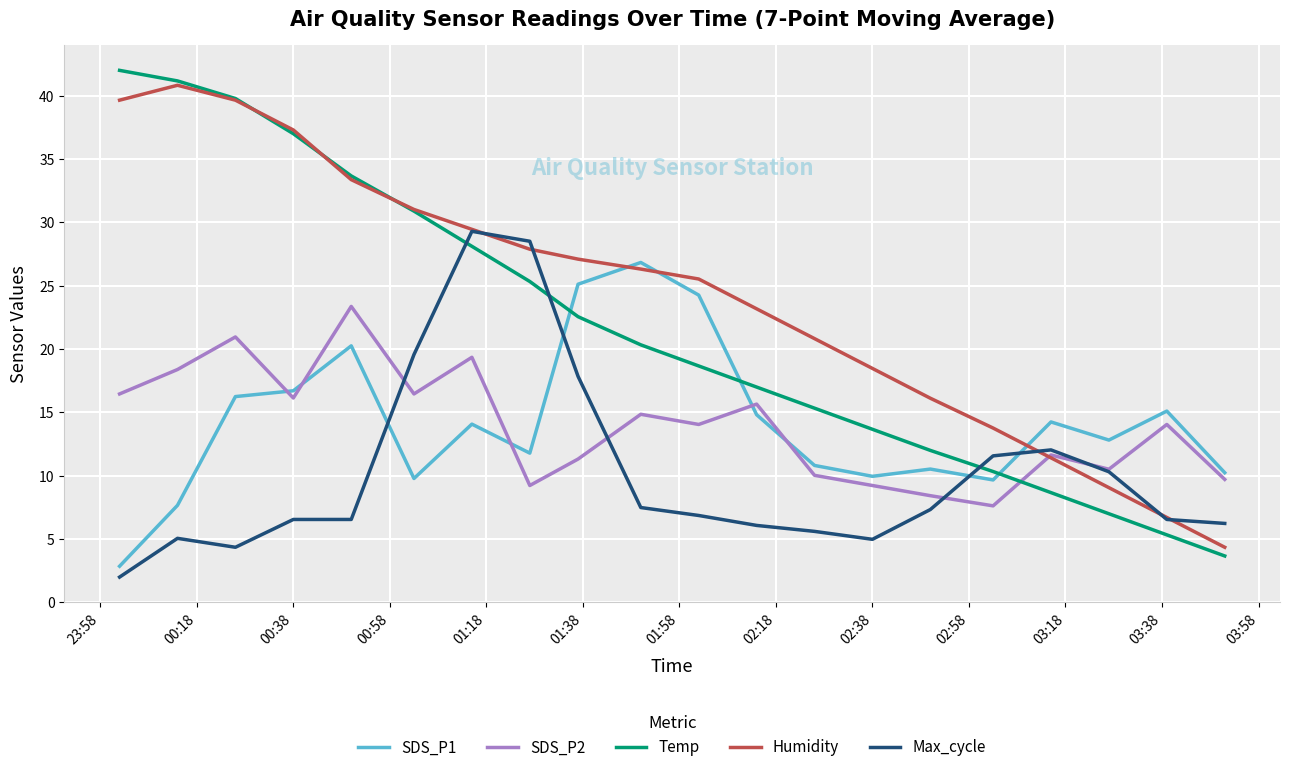

True or false: SDS_P1 and SDS_P2 intersect in this chart.

True